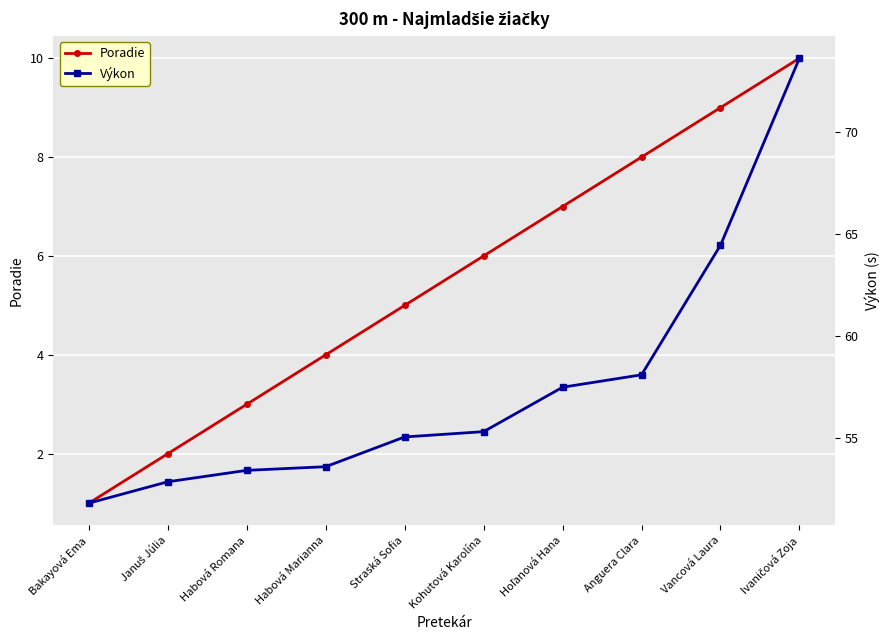

Where does the Výkon series first go above 55?

Straská Sofia